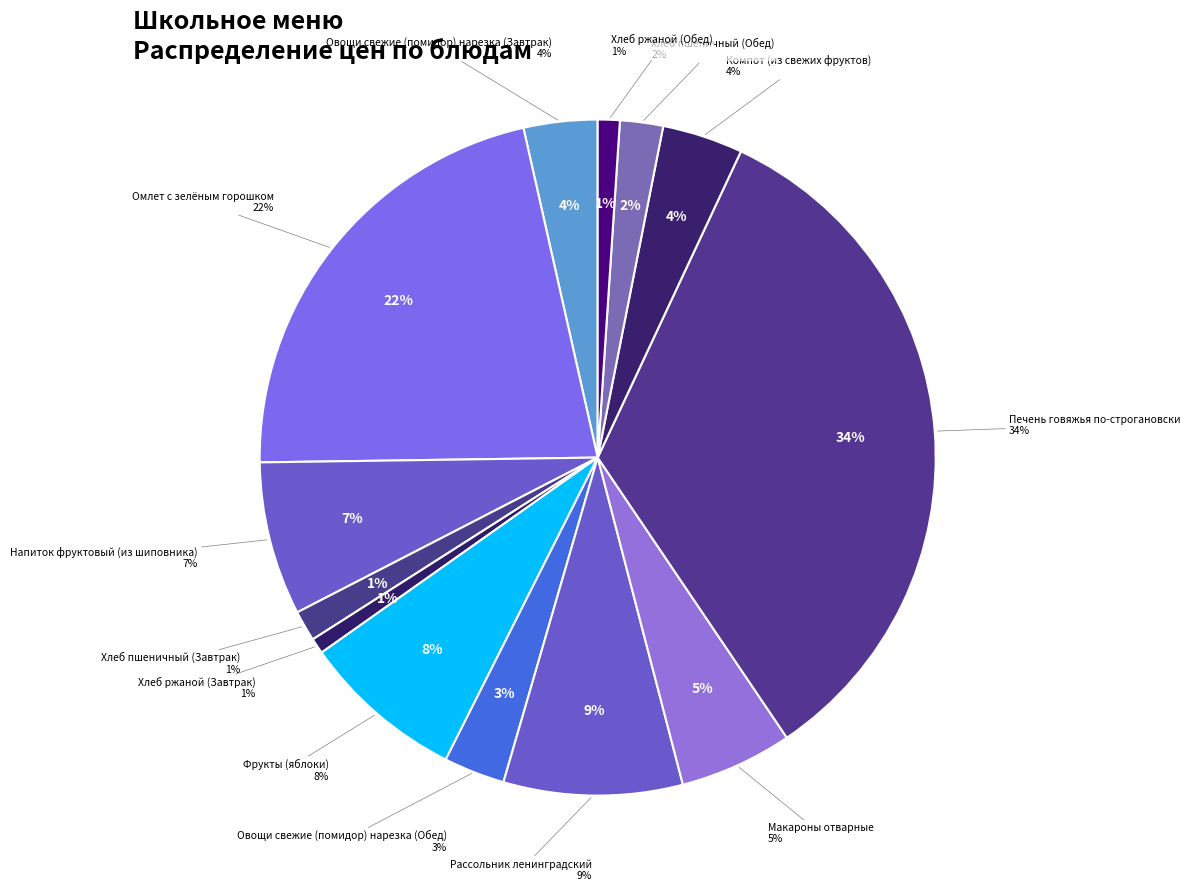

Which has a higher value, Овощи свежие (помидор) нарезка (Завтрак) or Хлеб пшеничный (Завтрак)?

Овощи свежие (помидор) нарезка (Завтрак)